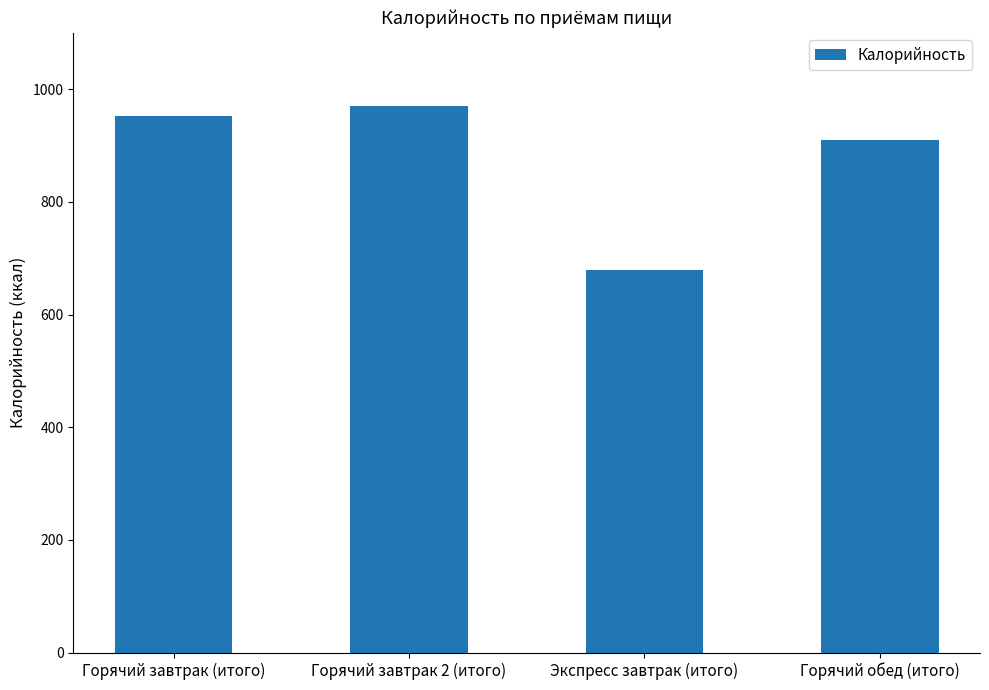

Are the bars grouped side by side (vs. stacked)?

No